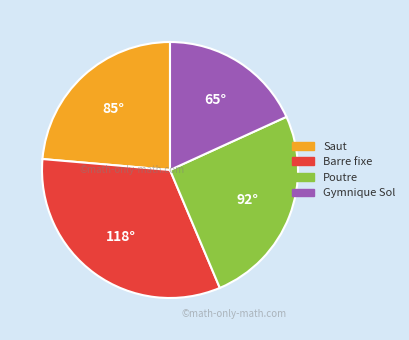

Is there a majority slice in this chart?

No